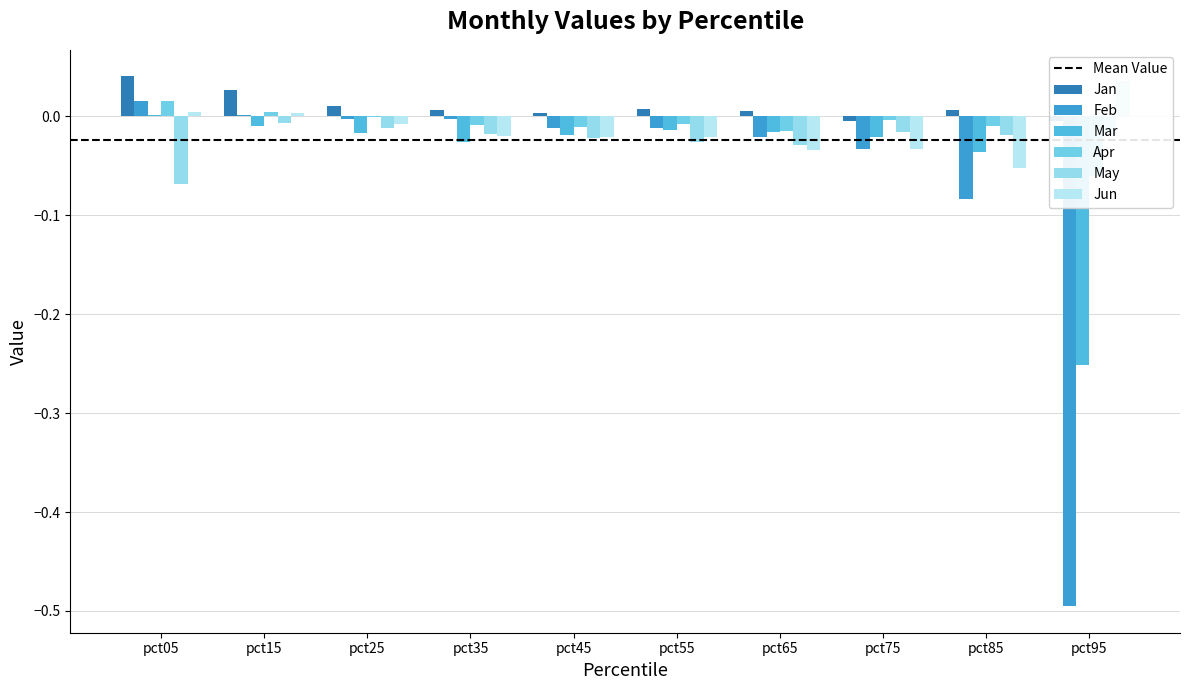

What is the spread (max minus min) of values at pct95?

0.5